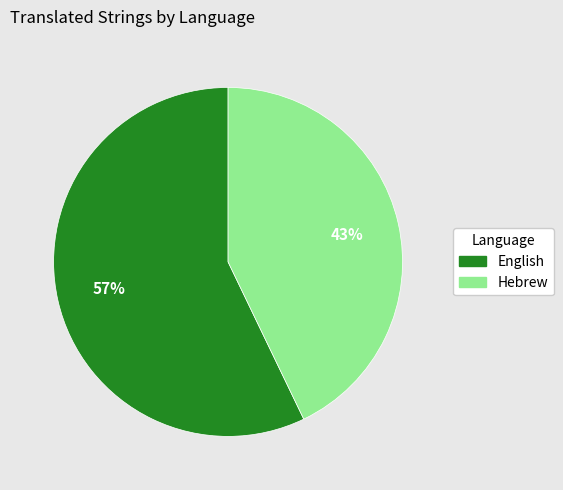

Rank the categories by value from lowest to highest.

Hebrew, English